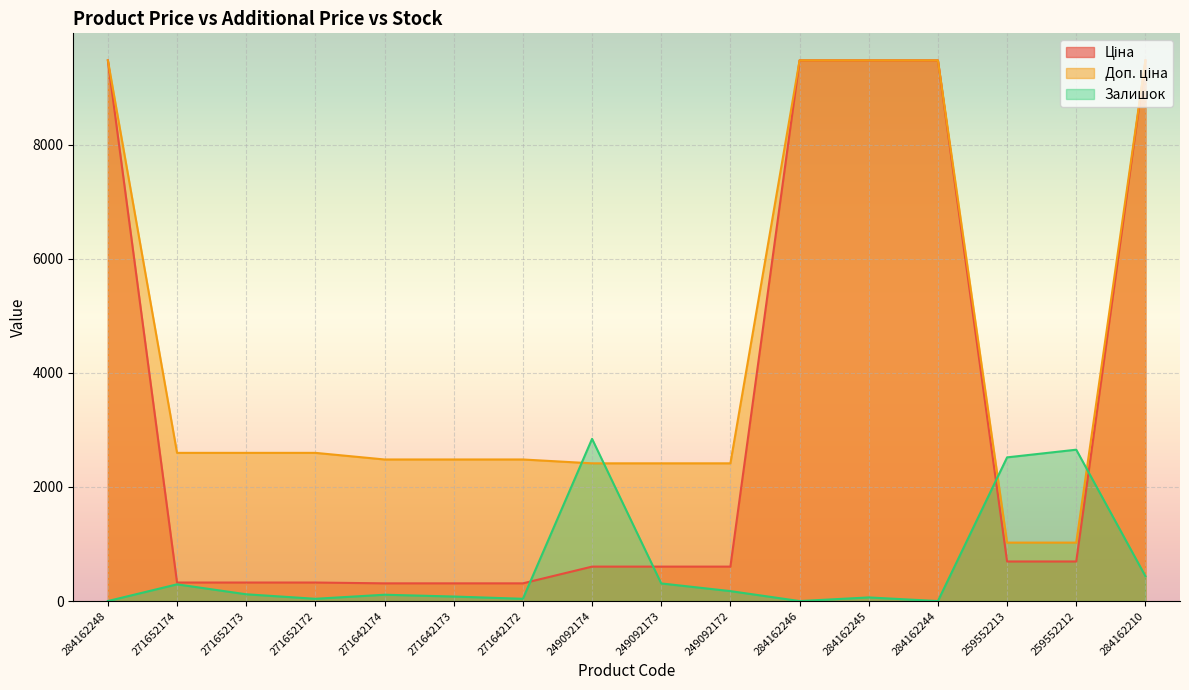

What is the average value of the Залишок series?

605.0